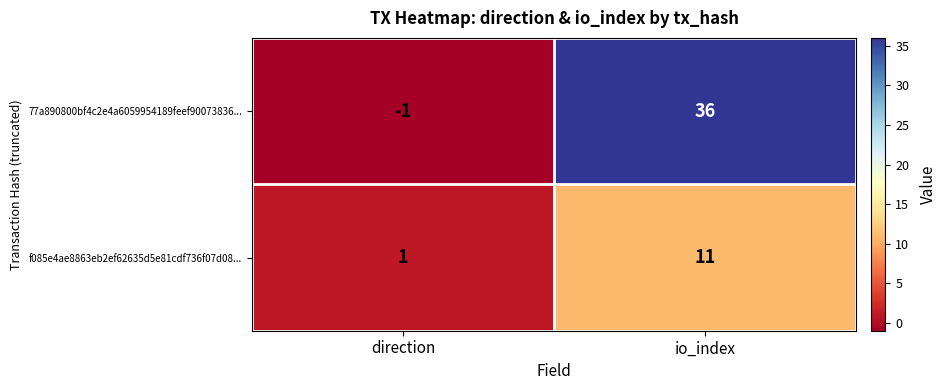

How many data points does each series have?

2